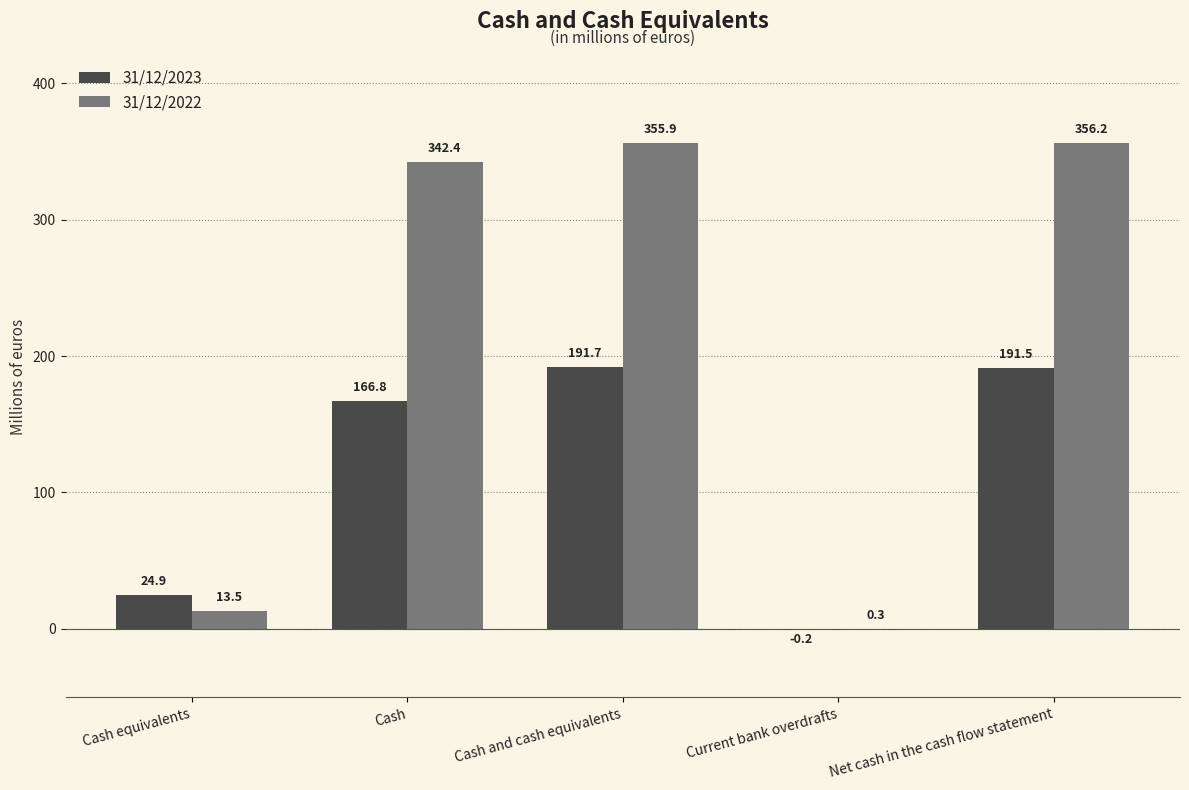

What is the maximum value shown in the chart?

356.2